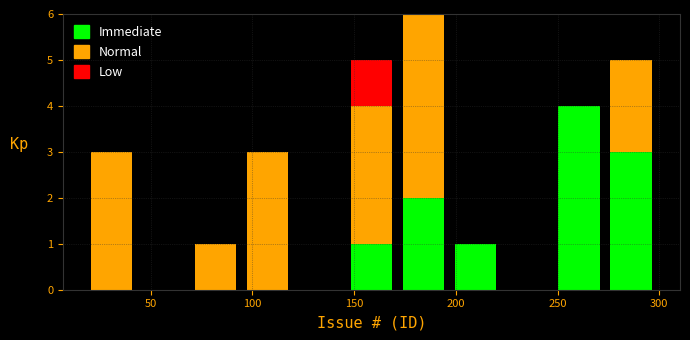

Reading left to right, list every stacked bar in this chart as the range it spans on the x-axis followed by its total height. Neither the bar edges nor the heights are printed on the chart, so give them approximately, as read against the axes.

20 to 45: 3
45 to 70: 0
70 to 95: 1
95 to 120: 3
120 to 145: 0
145 to 170: 5
170 to 195: 6
195 to 220: 1
220 to 250: 0
250 to 275: 4
275 to 300: 5